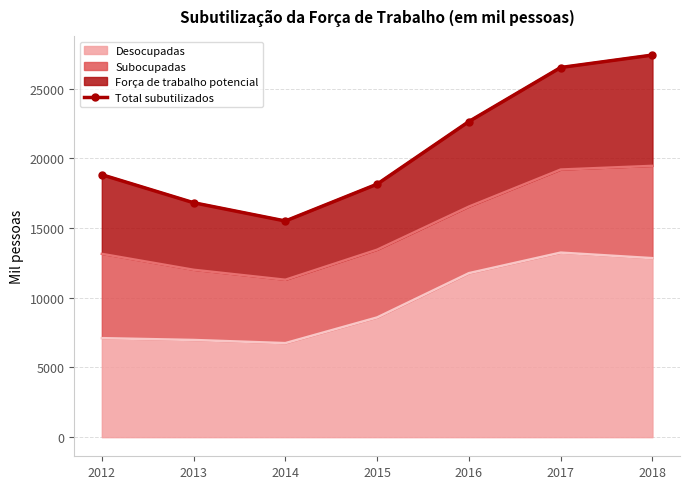

Where does the data first go above 18820?

2012